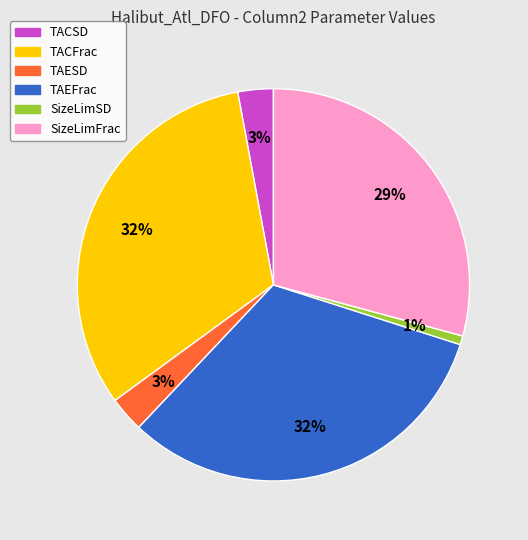

Does any single category account for the majority?

No